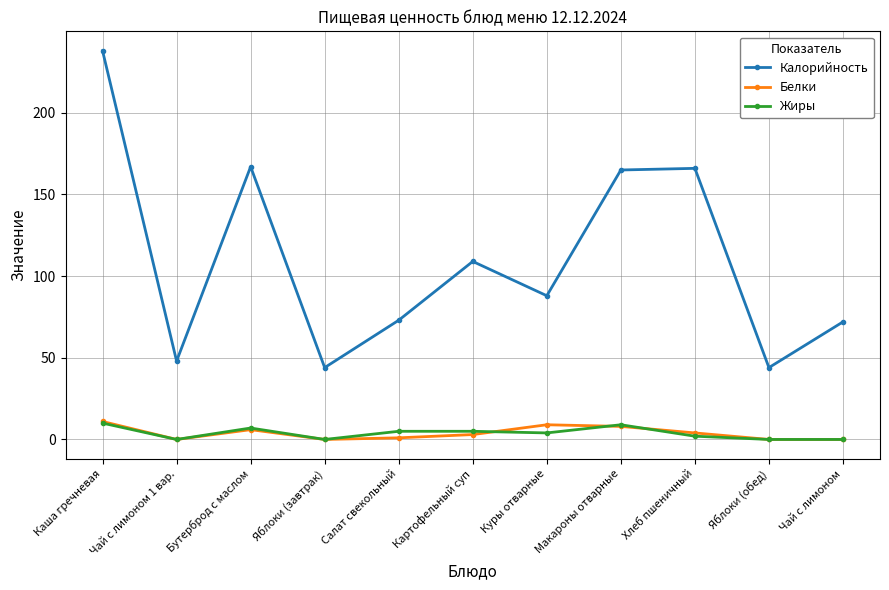

True or false: Калорийность and Жиры intersect in this chart.

False